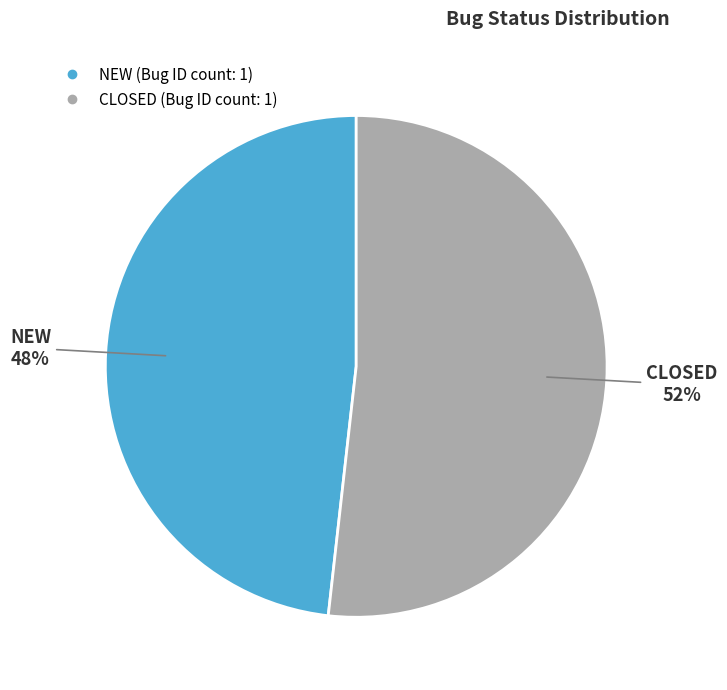

Is there a majority slice in this chart?

Yes